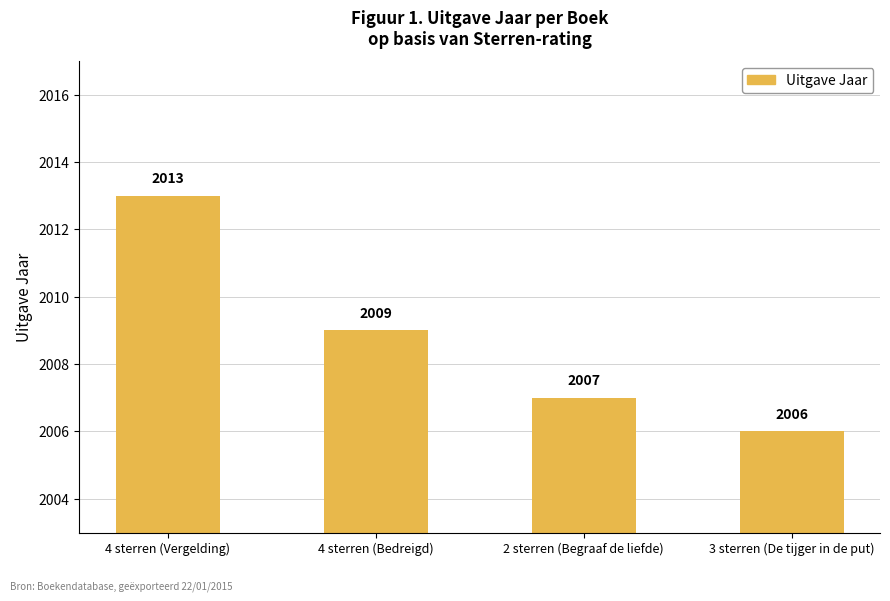

The value at 2 sterren (Begraaf de liefde) is 2708. True or false?

False